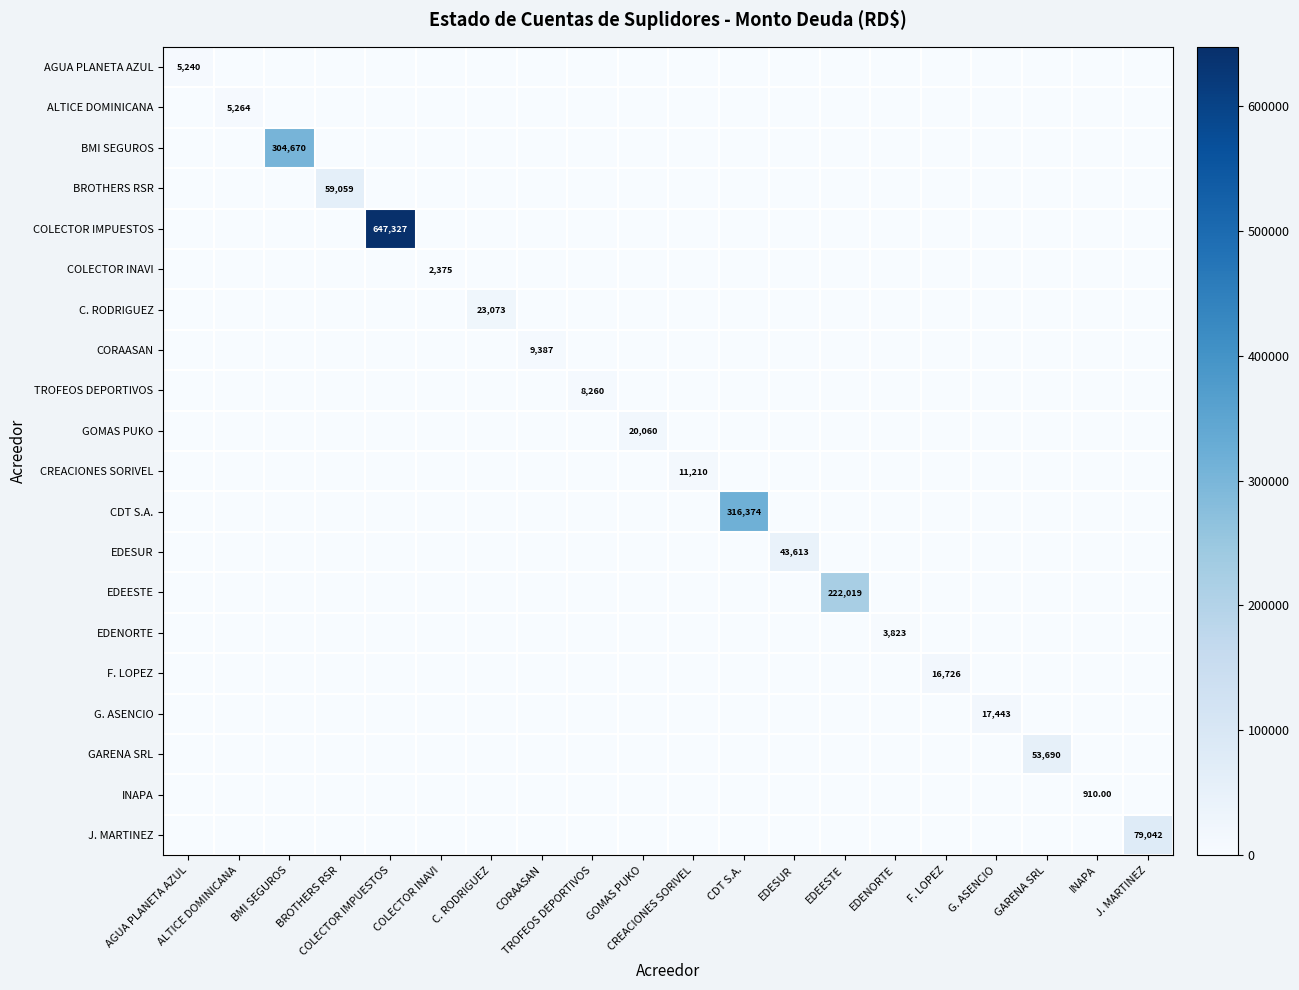

The EDEESTE series shows 0.0 at COLECTOR INAVI. True or false?

True